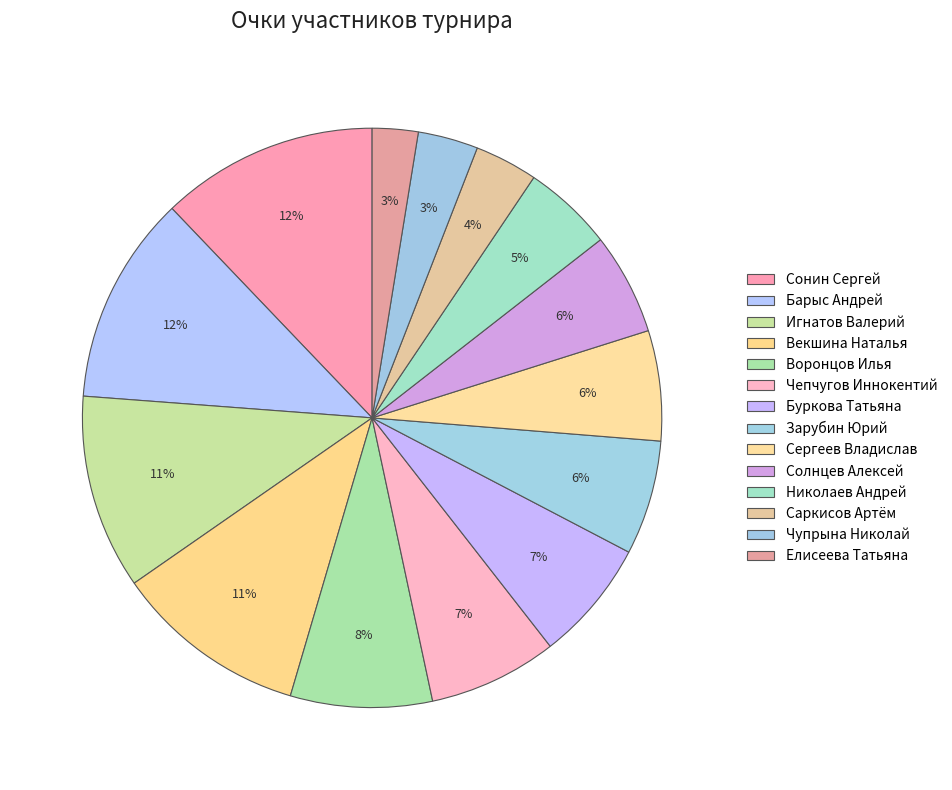

What is the smallest slice in the pie chart?

Елисеева Татьяна